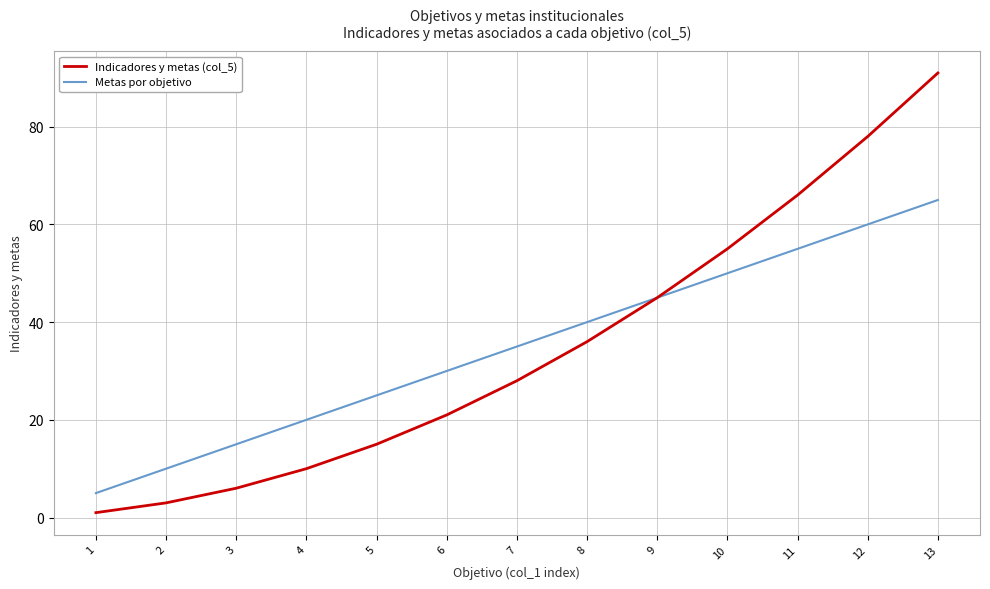

Is it true that Metas por objetivo equals 20 at 7?

False